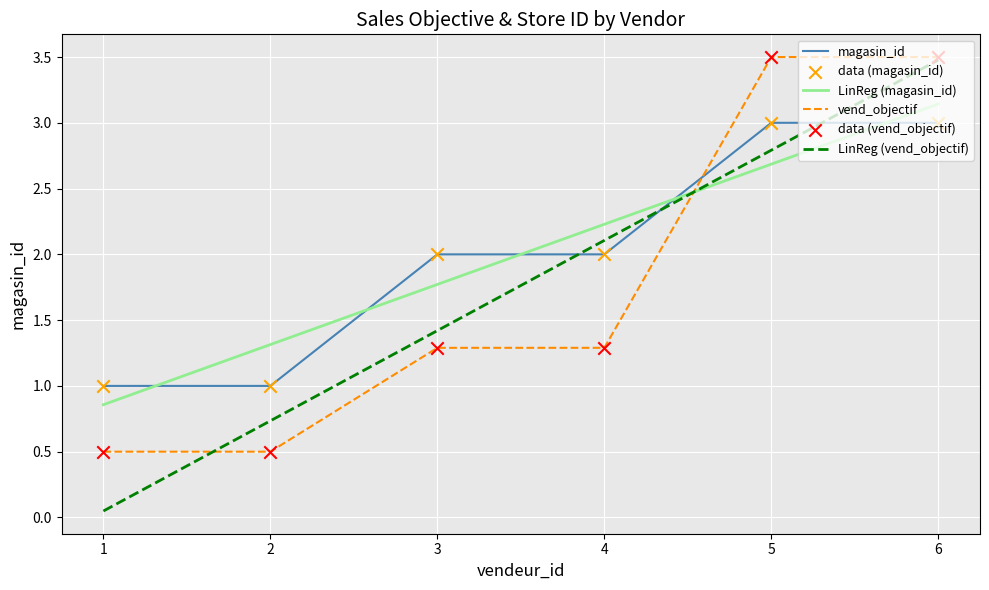

Which series changed the most between 1 and 2?

LinReg (vend_objectif)